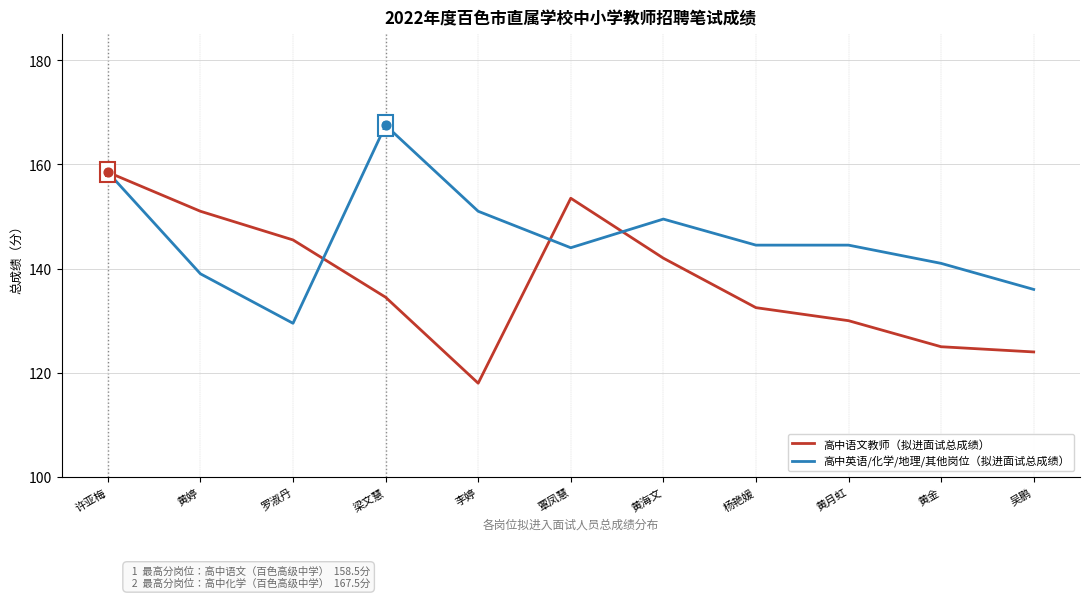

What is the difference between the highest and lowest values at 黄金?

16.0